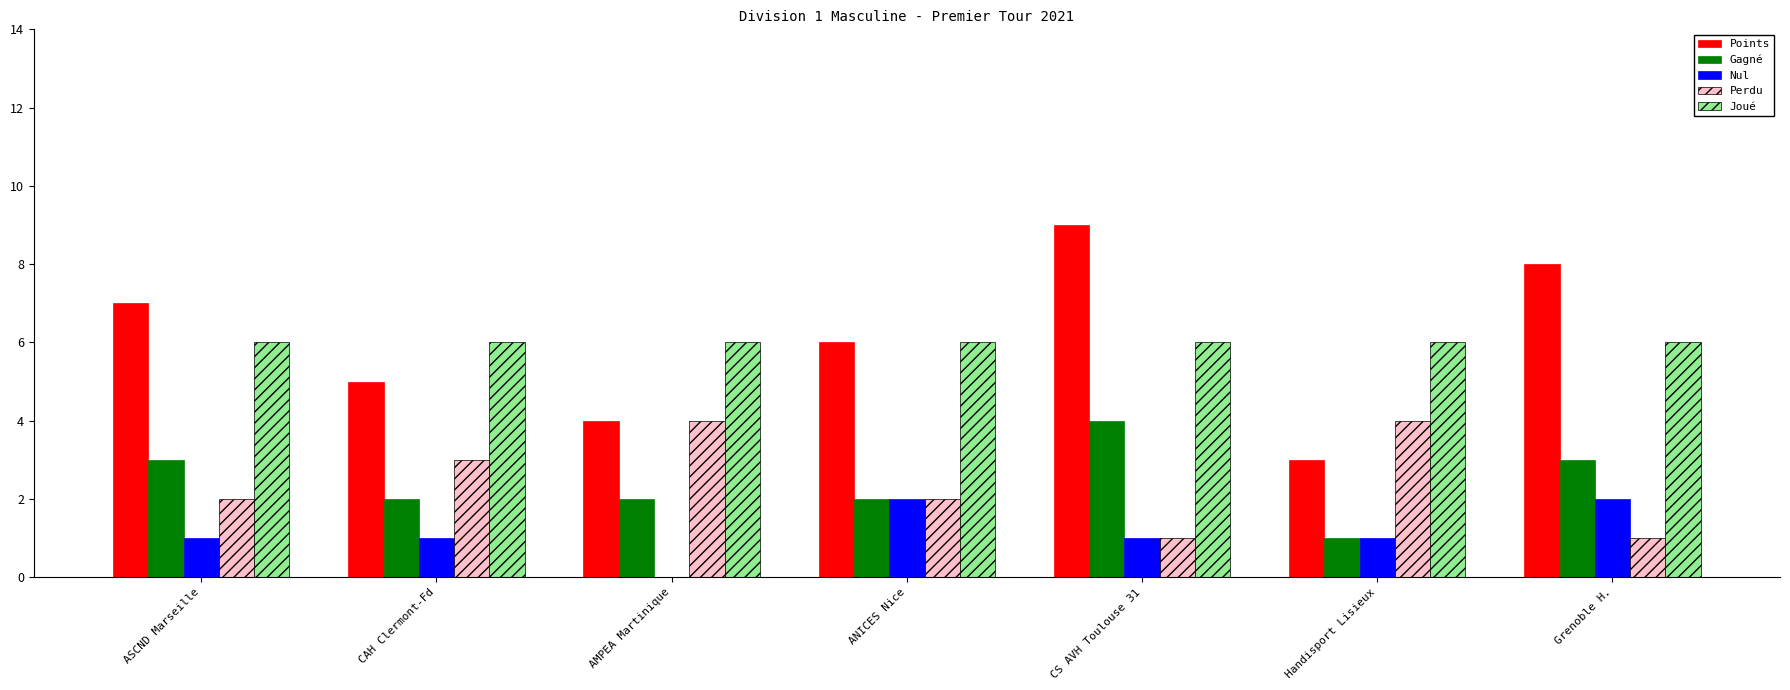

What is the maximum value for Perdu?

4